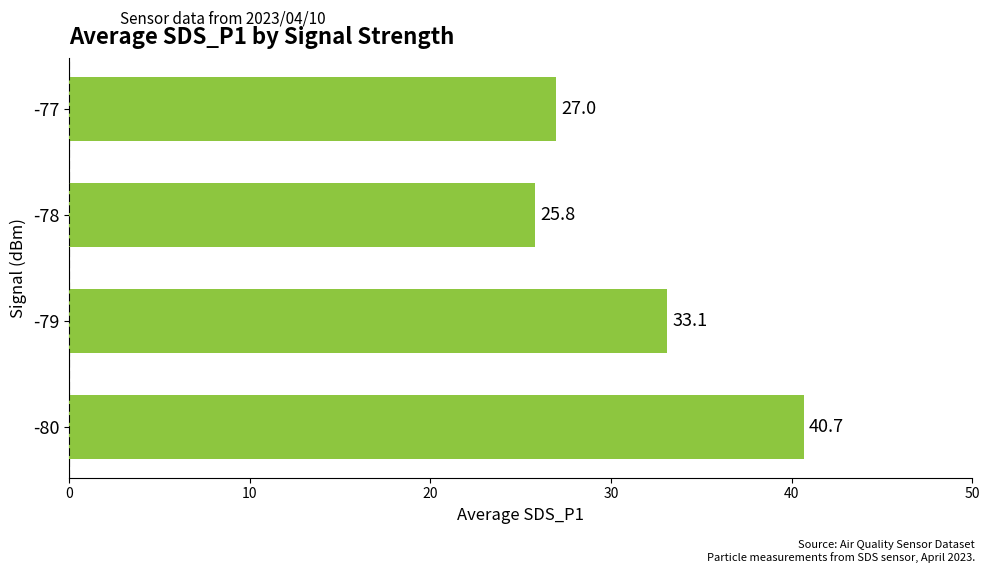

Approximately how many times larger is the value at -79 compared to -77?

1.2